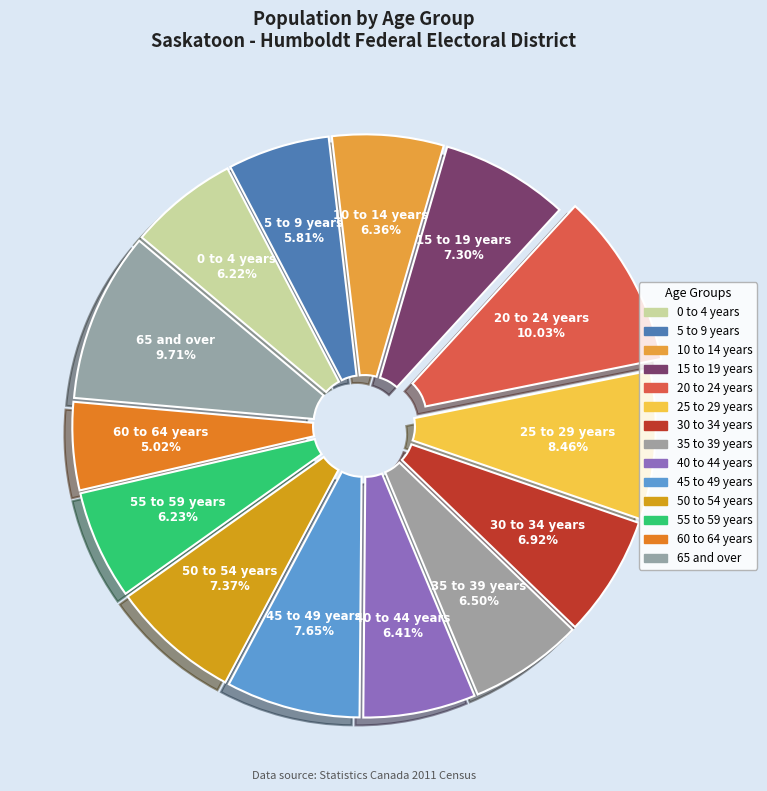

Does 0 to 4 years account for over 50% of the chart?

No